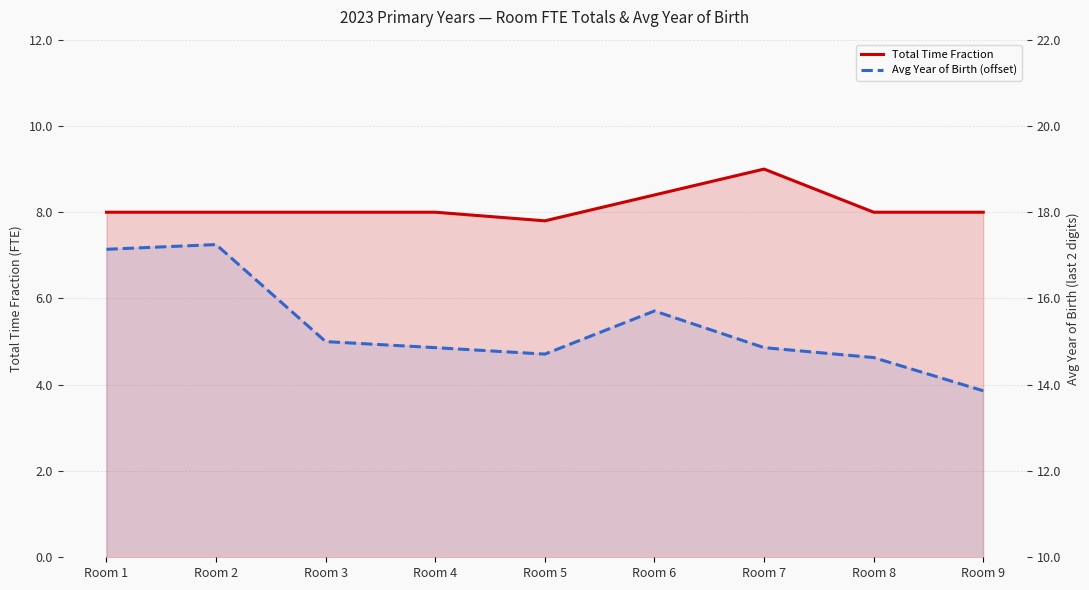

Between Room 4 and Room 5, which is larger?

Room 4